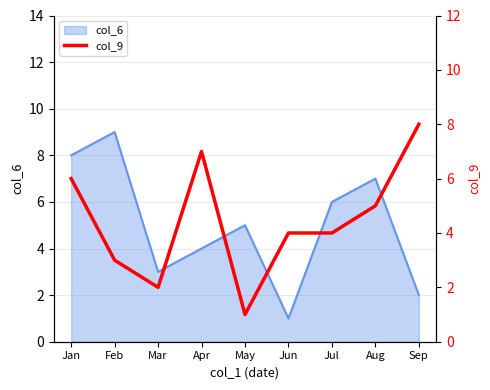

Which category has the highest value in the col_6 series?

Feb